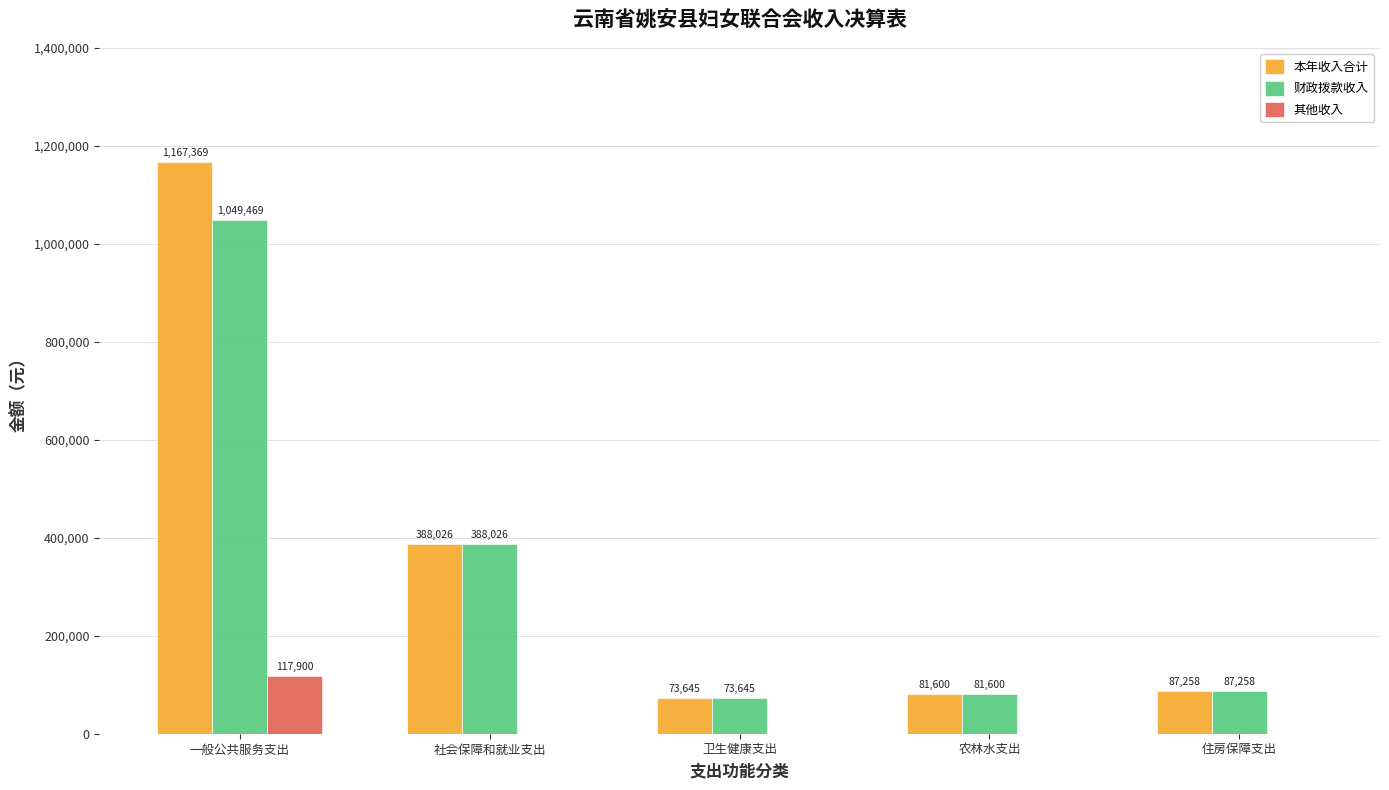

The 本年收入合计 series shows 73645.2 at 卫生健康支出. True or false?

True